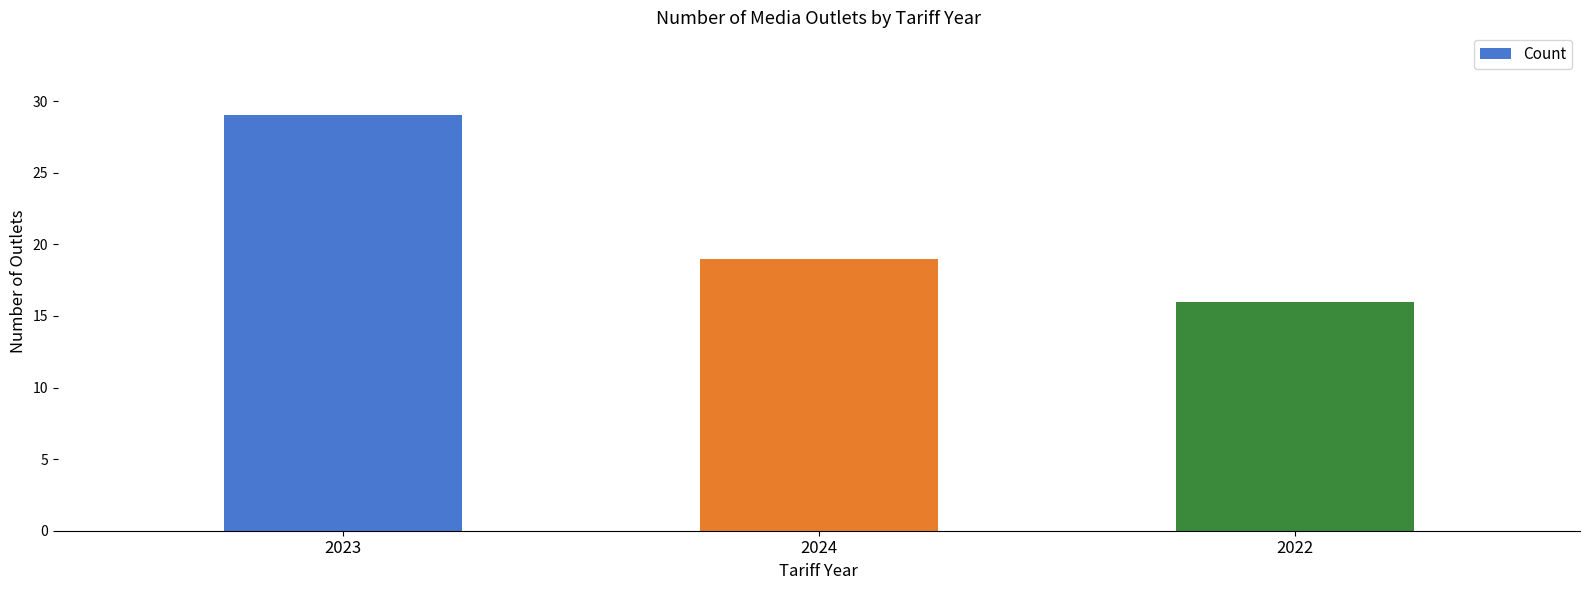

At which category does the chart reach its minimum across all series?

2022